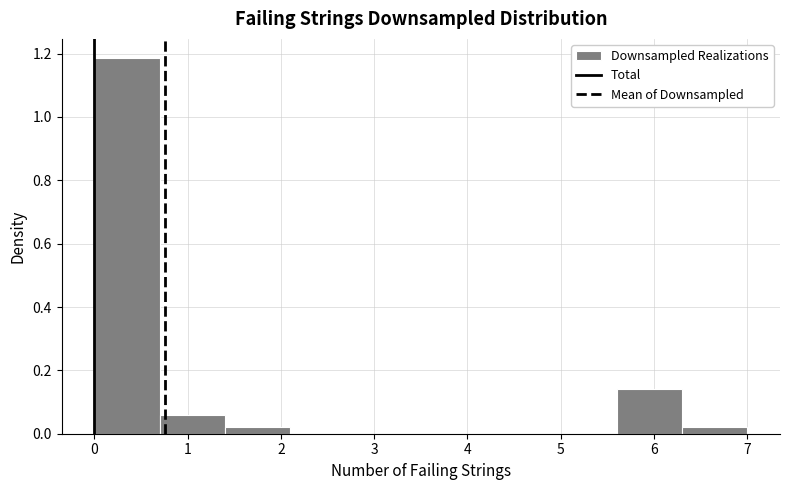

Reading left to right, list every bar in this chart as the range it spans on the x-axis followed by its height. The values are not printed on the chart, so give them approximately, as read against the axis.

0.0 to 0.7: 1.18
0.7 to 1.4: 0.06
1.4 to 2.1: 0.02
2.1 to 2.8: 0
2.8 to 3.5: 0
3.5 to 4.2: 0
4.2 to 4.9: 0
4.9 to 5.6: 0
5.6 to 6.3: 0.14
6.3 to 7.0: 0.02